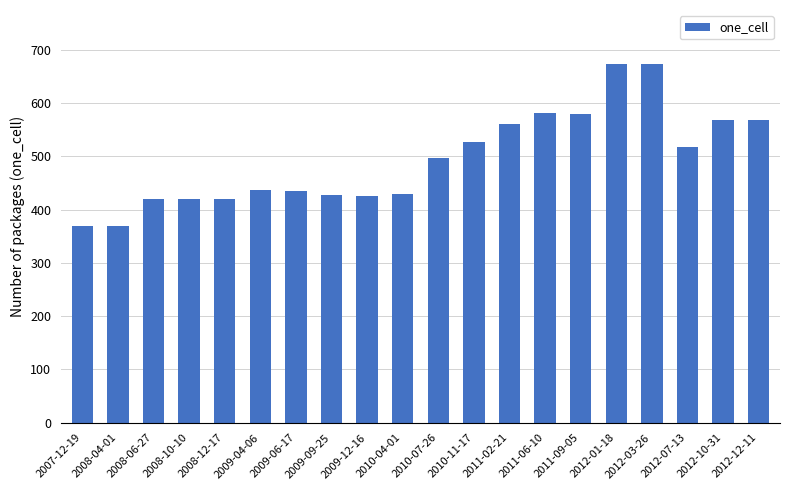

What is the difference between the maximum and minimum values?

305